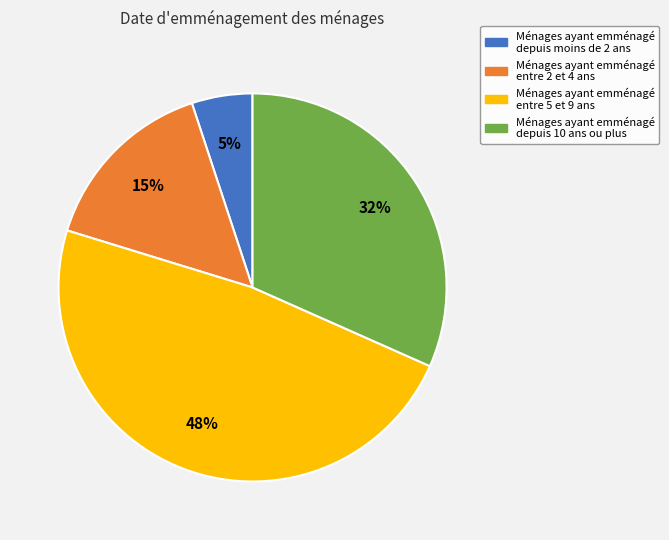

To the nearest percent, what is the difference between the largest and smallest slice percentages?

43%